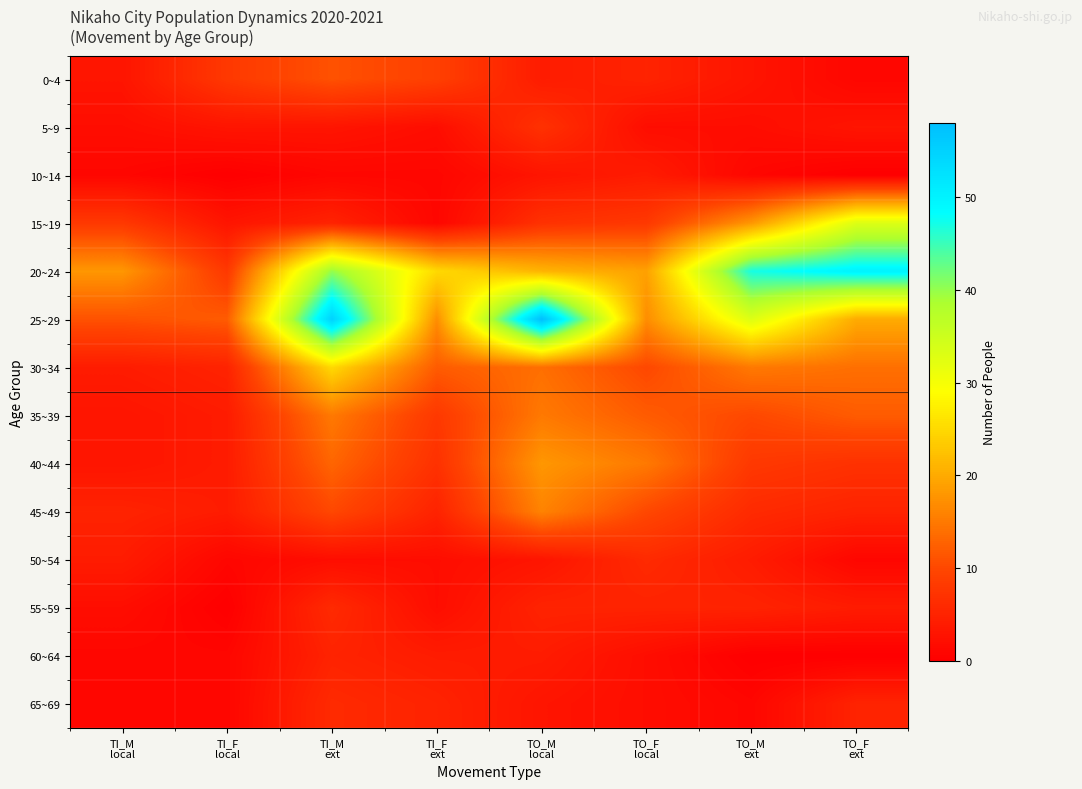

Reading left to right, what are all the values shown in this chart?

0~4: TI_M
local=3	TI_F
local=8	TI_M
ext=11	TI_F
ext=9	TO_M
local=4	TO_F
local=5	TO_M
ext=3	TO_F
ext=1
5~9: TI_M
local=2	TI_F
local=3	TI_M
ext=3	TI_F
ext=2	TO_M
local=7	TO_F
local=2	TO_M
ext=2	TO_F
ext=3
10~14: TI_M
local=1	TI_F
local=0	TI_M
ext=1	TI_F
ext=1	TO_M
local=3	TO_F
local=4	TO_M
ext=1	TO_F
ext=0
15~19: TI_M
local=8	TI_F
local=3	TI_M
ext=5	TI_F
ext=1	TO_M
local=7	TO_F
local=8	TO_M
ext=18	TO_F
ext=33
20~24: TI_M
local=18	TI_F
local=8	TI_M
ext=40	TI_F
ext=25	TO_M
local=21	TO_F
local=19	TO_M
ext=47	TO_F
ext=50
25~29: TI_M
local=11	TI_F
local=12	TI_M
ext=55	TI_F
ext=17	TO_M
local=58	TO_F
local=17	TO_M
ext=33	TO_F
ext=20
30~34: TI_M
local=4	TI_F
local=5	TI_M
ext=25	TI_F
ext=12	TO_M
local=14	TO_F
local=10	TO_M
ext=15	TO_F
ext=14
35~39: TI_M
local=3	TI_F
local=4	TI_M
ext=15	TI_F
ext=8	TO_M
local=15	TO_F
local=12	TO_M
ext=10	TO_F
ext=12
40~44: TI_M
local=3	TI_F
local=4	TI_M
ext=13	TI_F
ext=7	TO_M
local=18	TO_F
local=15	TO_M
ext=8	TO_F
ext=7
45~49: TI_M
local=5	TI_F
local=4	TI_M
ext=10	TI_F
ext=5	TO_M
local=16	TO_F
local=10	TO_M
ext=6	TO_F
ext=5
50~54: TI_M
local=4	TI_F
local=1	TI_M
ext=2	TI_F
ext=2	TO_M
local=3	TO_F
local=6	TO_M
ext=4	TO_F
ext=1
55~59: TI_M
local=2	TI_F
local=0	TI_M
ext=6	TI_F
ext=2	TO_M
local=5	TO_F
local=5	TO_M
ext=5	TO_F
ext=4
60~64: TI_M
local=1	TI_F
local=1	TI_M
ext=5	TI_F
ext=4	TO_M
local=4	TO_F
local=2	TO_M
ext=0	TO_F
ext=0
65~69: TI_M
local=1	TI_F
local=1	TI_M
ext=6	TI_F
ext=5	TO_M
local=3	TO_F
local=2	TO_M
ext=1	TO_F
ext=5